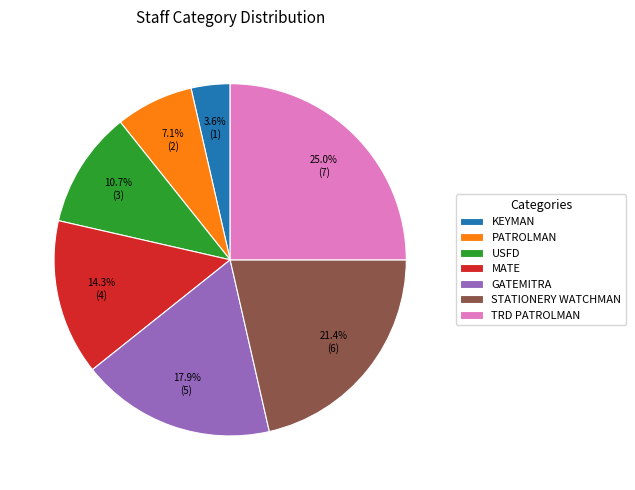

Count the number of slices in the pie.

7